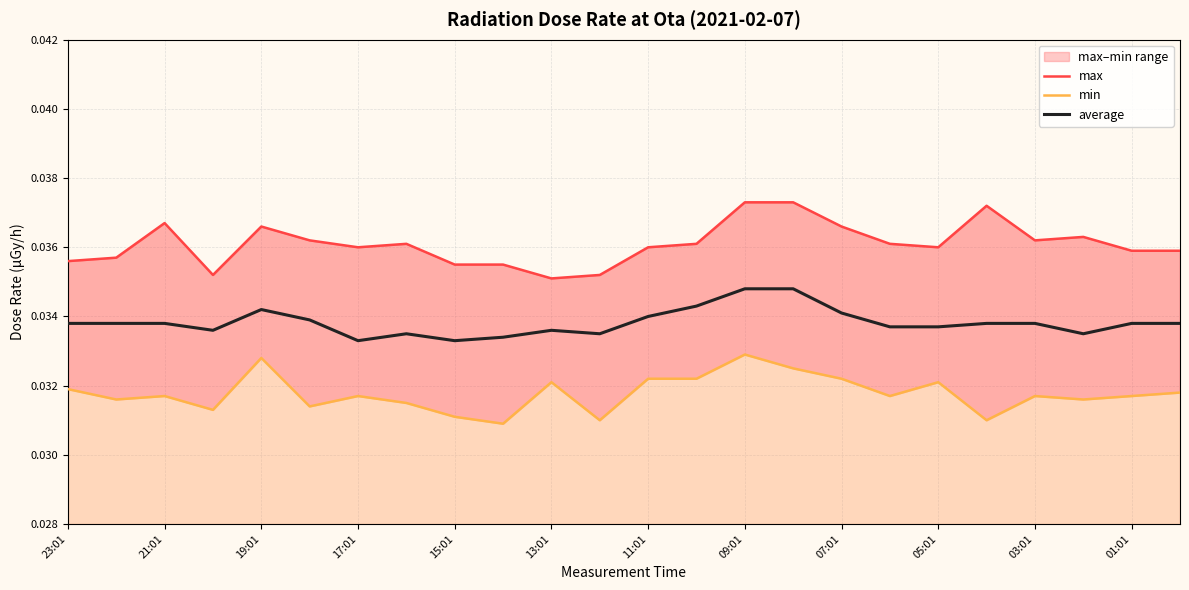

True or false: max and average cross at least once.

False